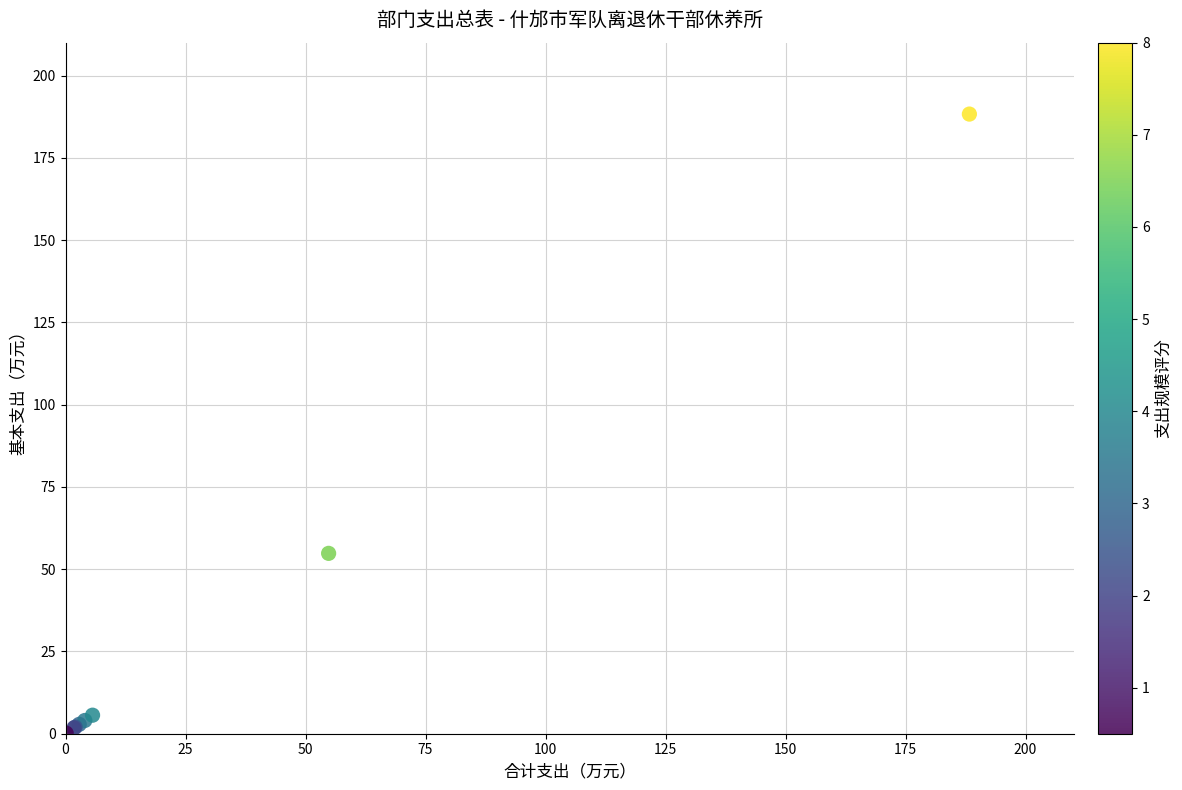

What Y value in the scatter plot is closest to 94?

54.8